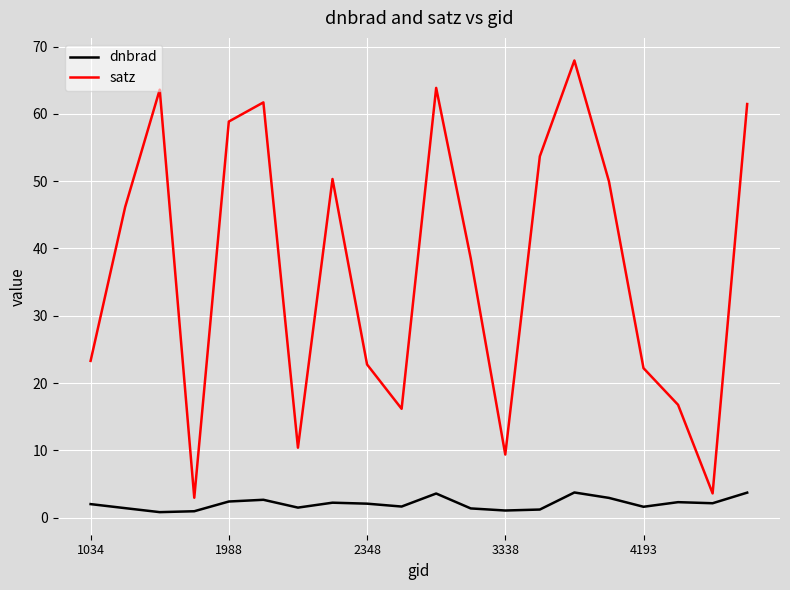

Which series has the largest total across all categories?

satz